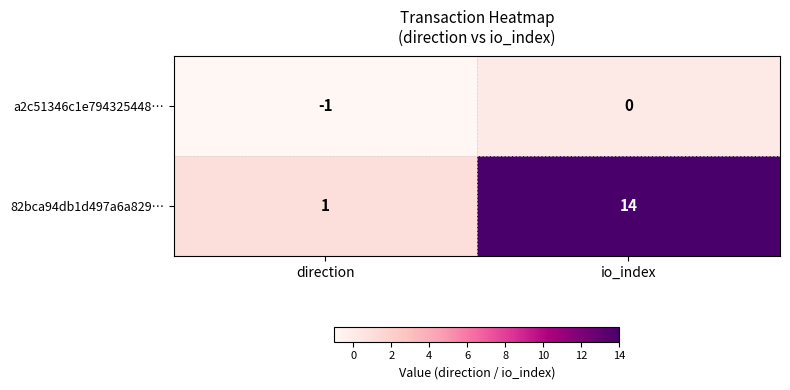

At which category is the sum across all series the highest?

io_index